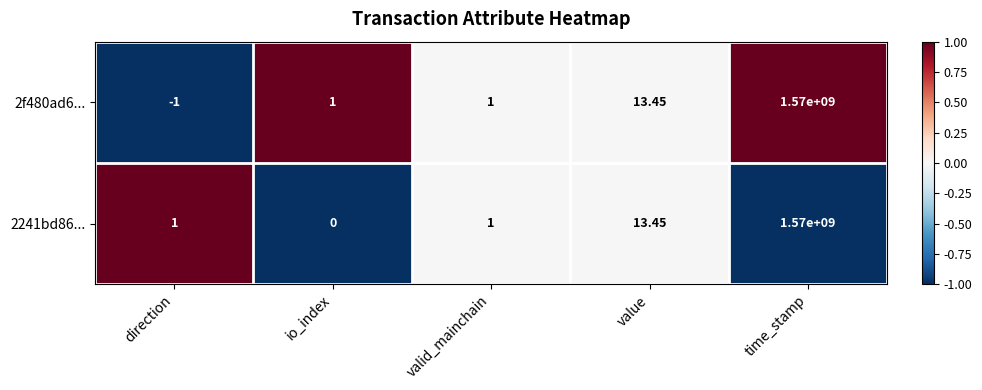

At which label is 2241bd86... closest to 785000000?

value